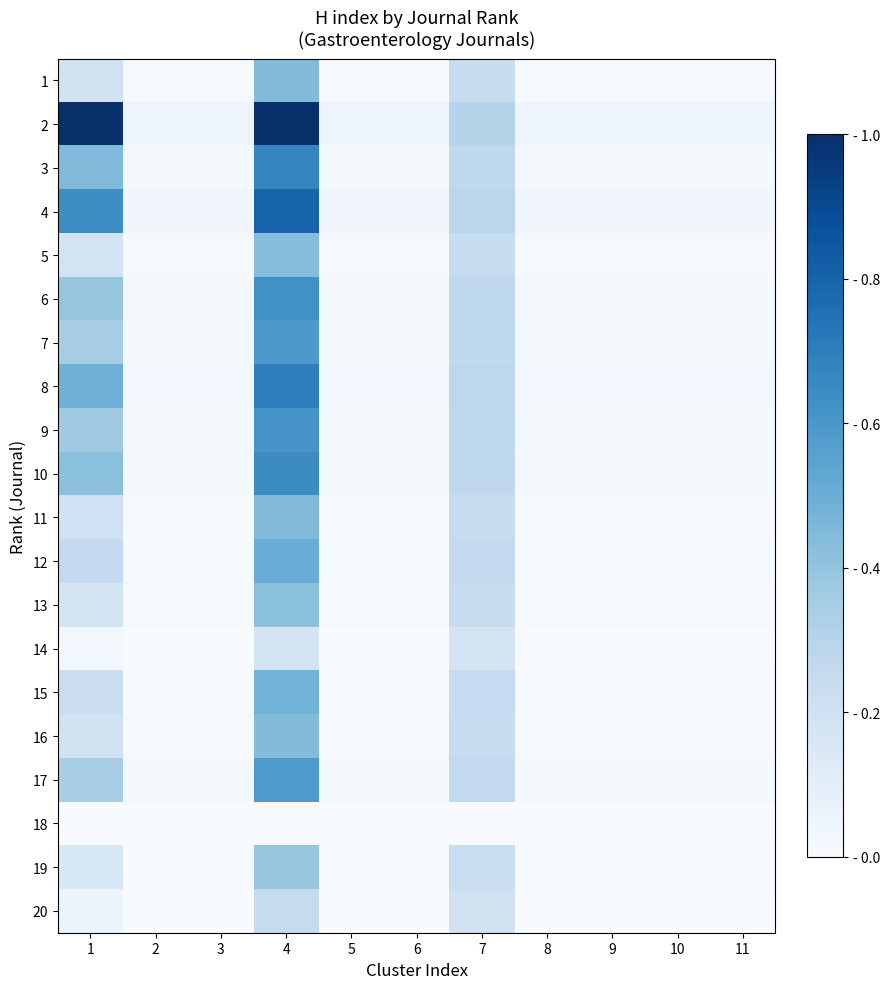

Reading left to right, extract all data points from this chart.

1: 1=0.2	2=0.0	3=0.0	4=0.4	5=0.0	6=0.0	7=0.2	8=0.0	9=0.0	10=0.0	11=0.0
2: 1=1.0	2=0.0	3=0.0	4=1.0	5=0.0	6=0.0	7=0.3	8=0.0	9=0.0	10=0.0	11=0.0
3: 1=0.4	2=0.0	3=0.0	4=0.7	5=0.0	6=0.0	7=0.3	8=0.0	9=0.0	10=0.0	11=0.0
4: 1=0.6	2=0.0	3=0.0	4=0.8	5=0.0	6=0.0	7=0.3	8=0.0	9=0.0	10=0.0	11=0.0
5: 1=0.2	2=0.0	3=0.0	4=0.4	5=0.0	6=0.0	7=0.2	8=0.0	9=0.0	10=0.0	11=0.0
6: 1=0.4	2=0.0	3=0.0	4=0.6	5=0.0	6=0.0	7=0.3	8=0.0	9=0.0	10=0.0	11=0.0
7: 1=0.4	2=0.0	3=0.0	4=0.6	5=0.0	6=0.0	7=0.3	8=0.0	9=0.0	10=0.0	11=0.0
8: 1=0.5	2=0.0	3=0.0	4=0.7	5=0.0	6=0.0	7=0.3	8=0.0	9=0.0	10=0.0	11=0.0
9: 1=0.4	2=0.0	3=0.0	4=0.6	5=0.0	6=0.0	7=0.3	8=0.0	9=0.0	10=0.0	11=0.0
10: 1=0.4	2=0.0	3=0.0	4=0.6	5=0.0	6=0.0	7=0.3	8=0.0	9=0.0	10=0.0	11=0.0
11: 1=0.2	2=0.0	3=0.0	4=0.4	5=0.0	6=0.0	7=0.2	8=0.0	9=0.0	10=0.0	11=0.0
12: 1=0.3	2=0.0	3=0.0	4=0.5	5=0.0	6=0.0	7=0.3	8=0.0	9=0.0	10=0.0	11=0.0
13: 1=0.2	2=0.0	3=0.0	4=0.4	5=0.0	6=0.0	7=0.2	8=0.0	9=0.0	10=0.0	11=0.0
14: 1=0.0	2=0.0	3=0.0	4=0.2	5=0.0	6=0.0	7=0.2	8=0.0	9=0.0	10=0.0	11=0.0
15: 1=0.2	2=0.0	3=0.0	4=0.5	5=0.0	6=0.0	7=0.2	8=0.0	9=0.0	10=0.0	11=0.0
16: 1=0.2	2=0.0	3=0.0	4=0.4	5=0.0	6=0.0	7=0.2	8=0.0	9=0.0	10=0.0	11=0.0
17: 1=0.3	2=0.0	3=0.0	4=0.6	5=0.0	6=0.0	7=0.3	8=0.0	9=0.0	10=0.0	11=0.0
18: 1=0.0	2=0.0	3=0.0	4=0.0	5=0.0	6=0.0	7=0.0	8=0.0	9=0.0	10=0.0	11=0.0
19: 1=0.2	2=0.0	3=0.0	4=0.4	5=0.0	6=0.0	7=0.2	8=0.0	9=0.0	10=0.0	11=0.0
20: 1=0.1	2=0.0	3=0.0	4=0.2	5=0.0	6=0.0	7=0.2	8=0.0	9=0.0	10=0.0	11=0.0